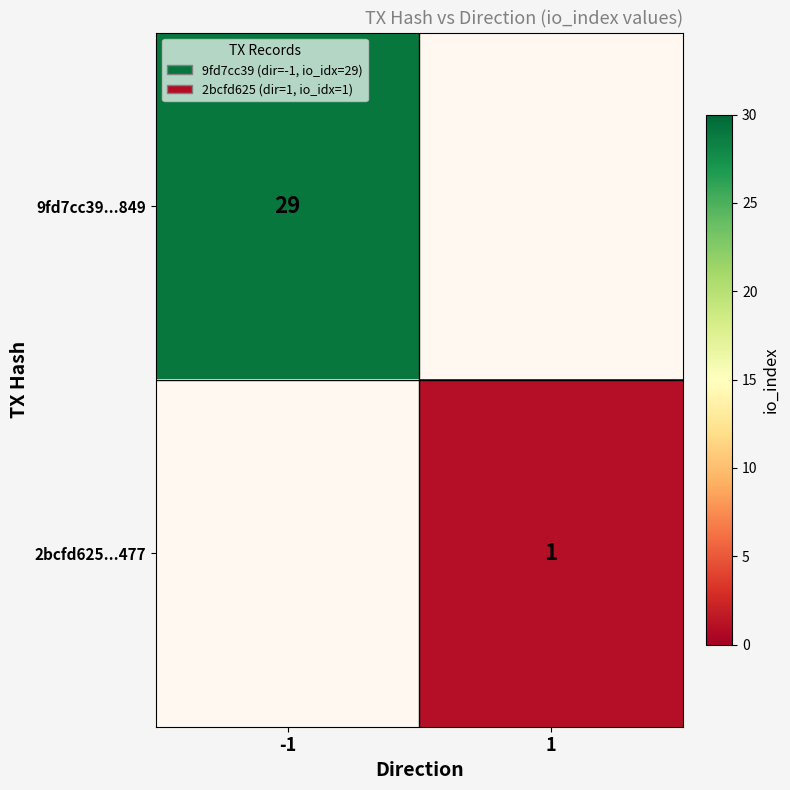

Is the value of 9fd7cc39...849 at -1 greater than the value of 2bcfd625...477 at 1?

Yes